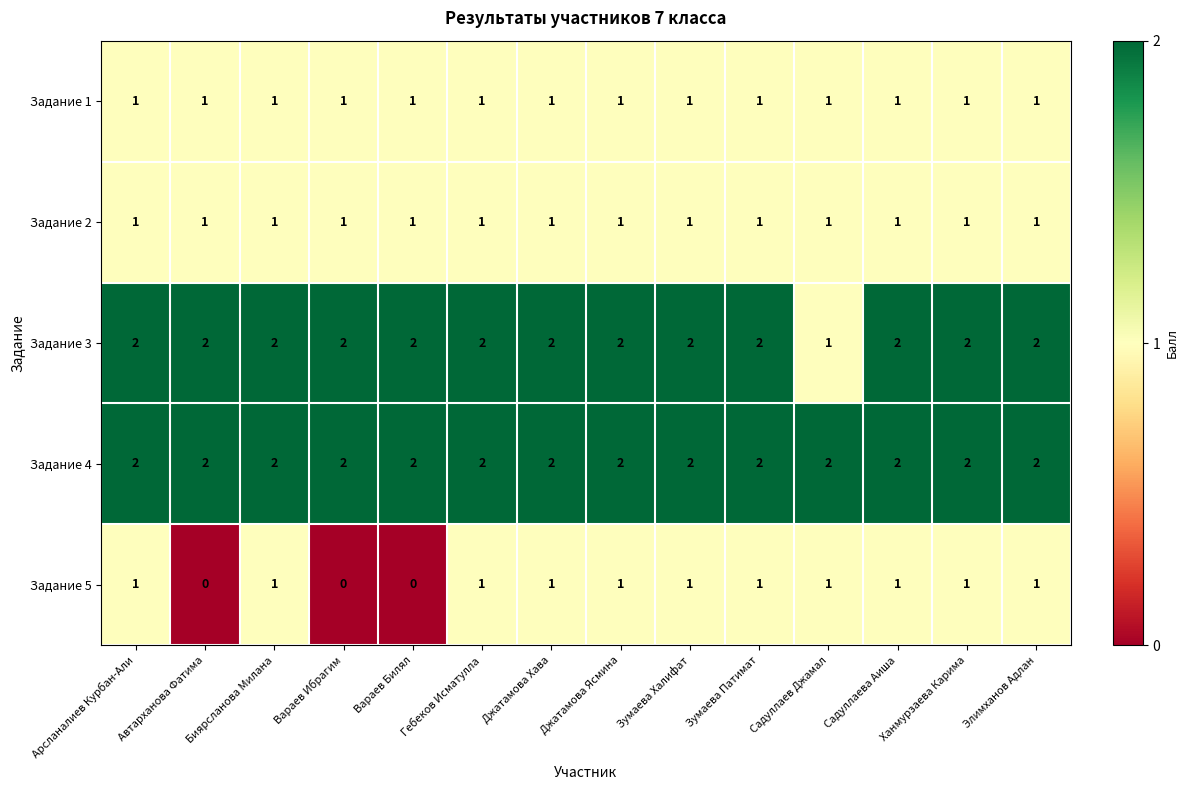

Is it true that Задание 2 equals 1 at Садуллаева Аиша?

True